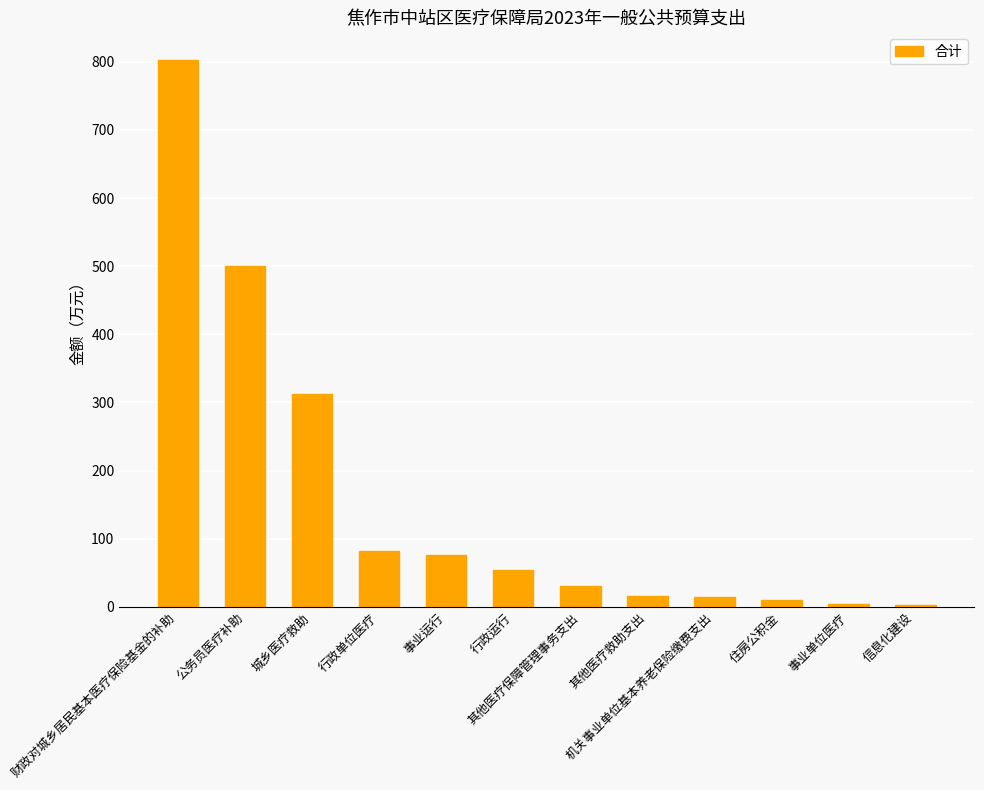

Which label corresponds to the largest value in the chart?

财政对城乡居民基本医疗保险基金的补助